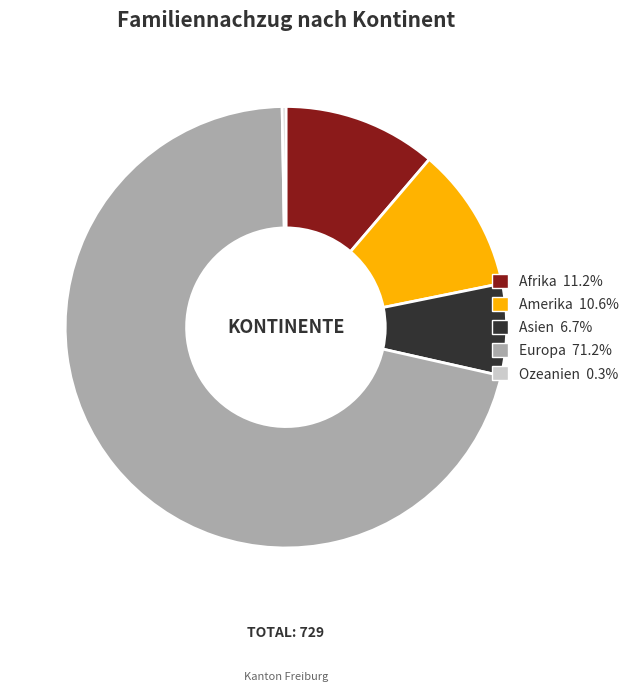

Which category has the biggest portion of the pie?

Europa